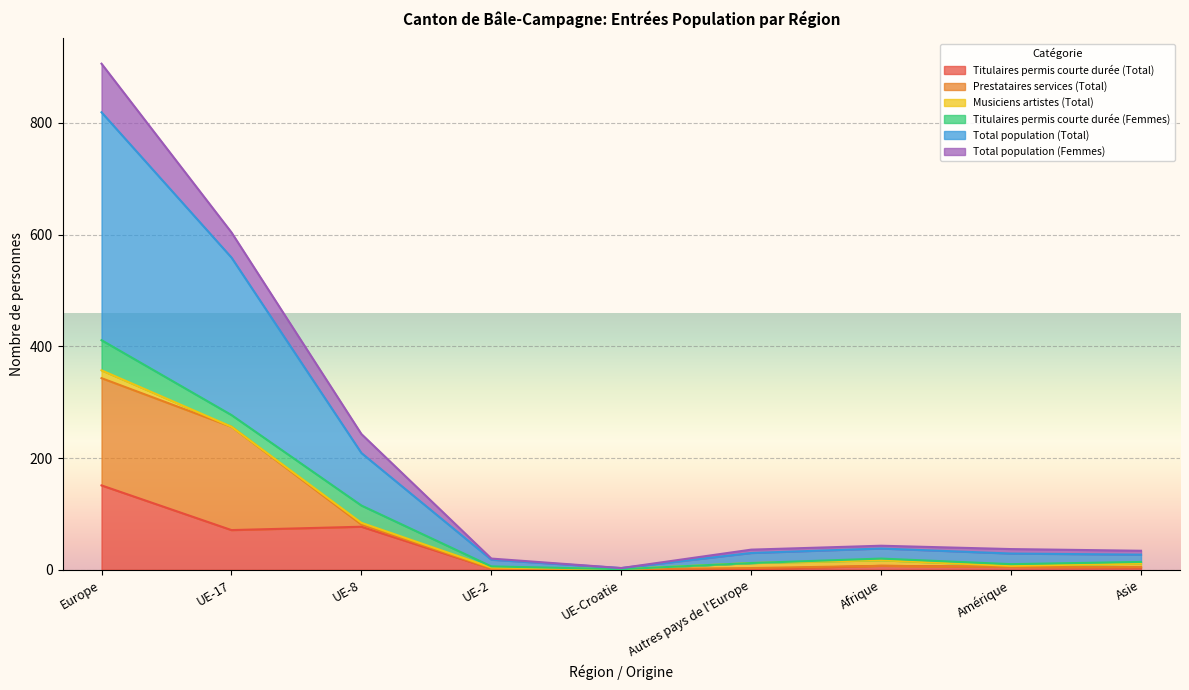

At which label does Titulaires permis courte durée (Total) reach its peak?

Europe